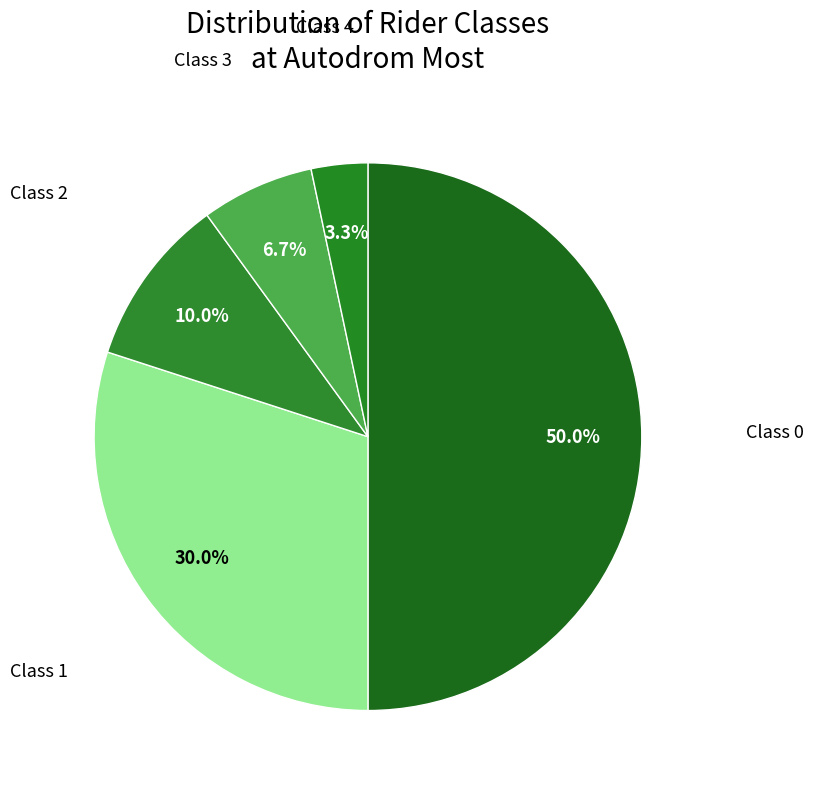

What is the largest slice in the pie chart?

Class 0